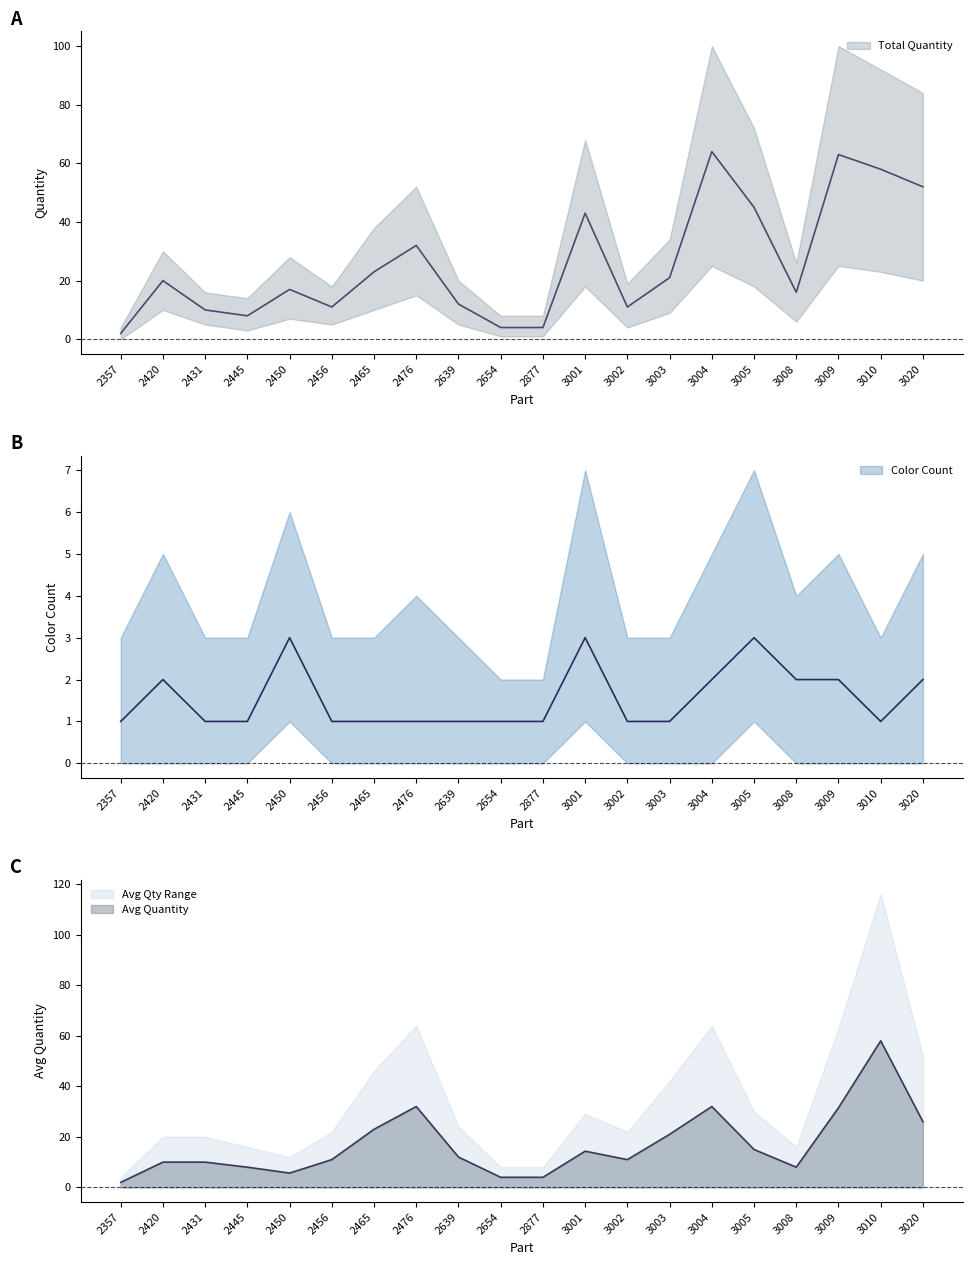

What is the value of the Quantity Upper point at the 8th from the left?

52